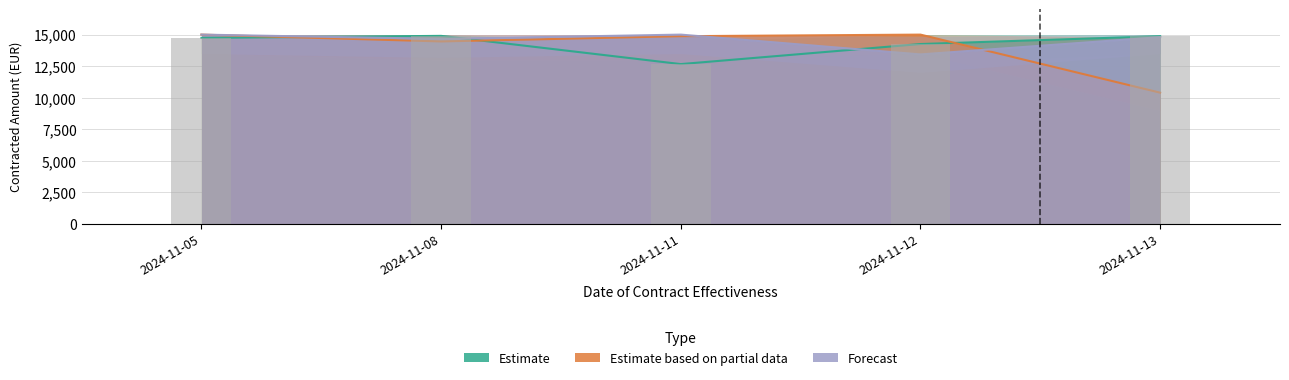

What is the value of the Forecast bar at the 5th from the left?

14800.0